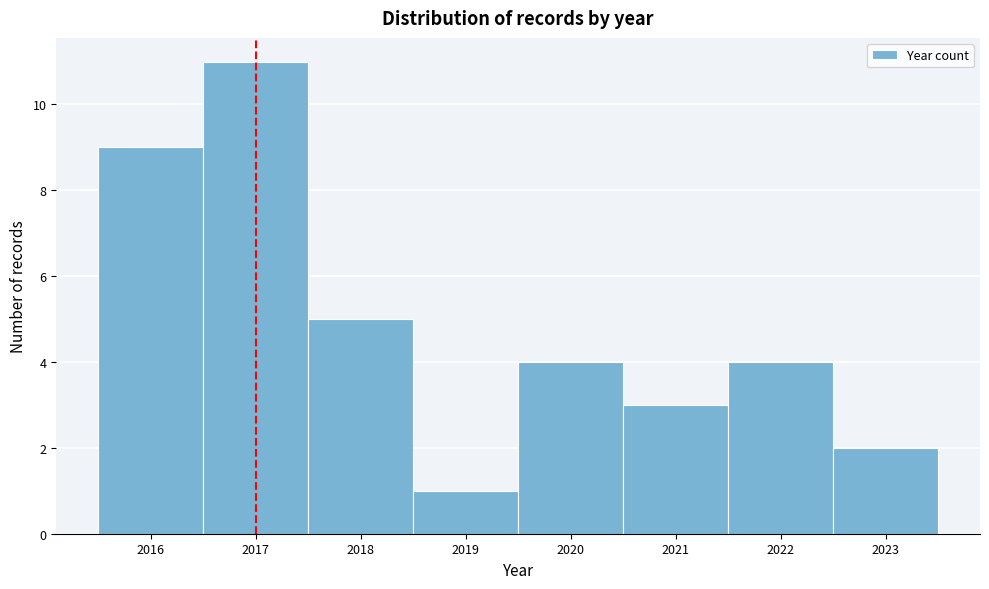

Reading left to right, list every bar in this chart as the range it spans on the x-axis followed by its height. The values are not printed on the chart, so give them approximately, as read against the axis.

2015.5 to 2016.5: 9
2016.5 to 2017.5: 11
2017.5 to 2018.5: 5
2018.5 to 2019.5: 1
2019.5 to 2020.5: 4
2020.5 to 2021.5: 3
2021.5 to 2022.5: 4
2022.5 to 2023.5: 2